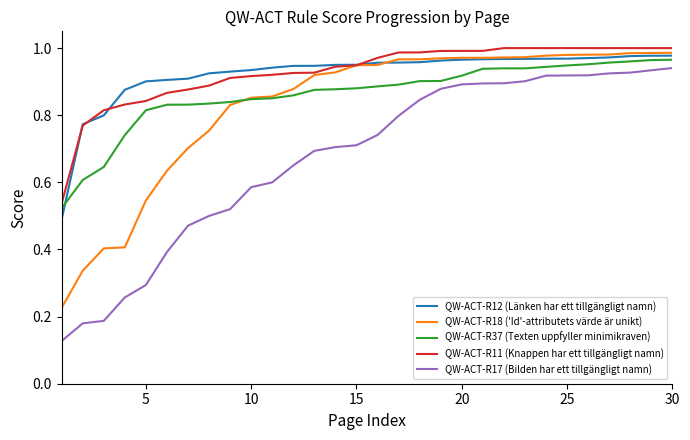

True or false: QW-ACT-R11 (Knappen har ett tillgängligt namn) and QW-ACT-R17 (Bilden har ett tillgängligt namn) cross at least once.

False